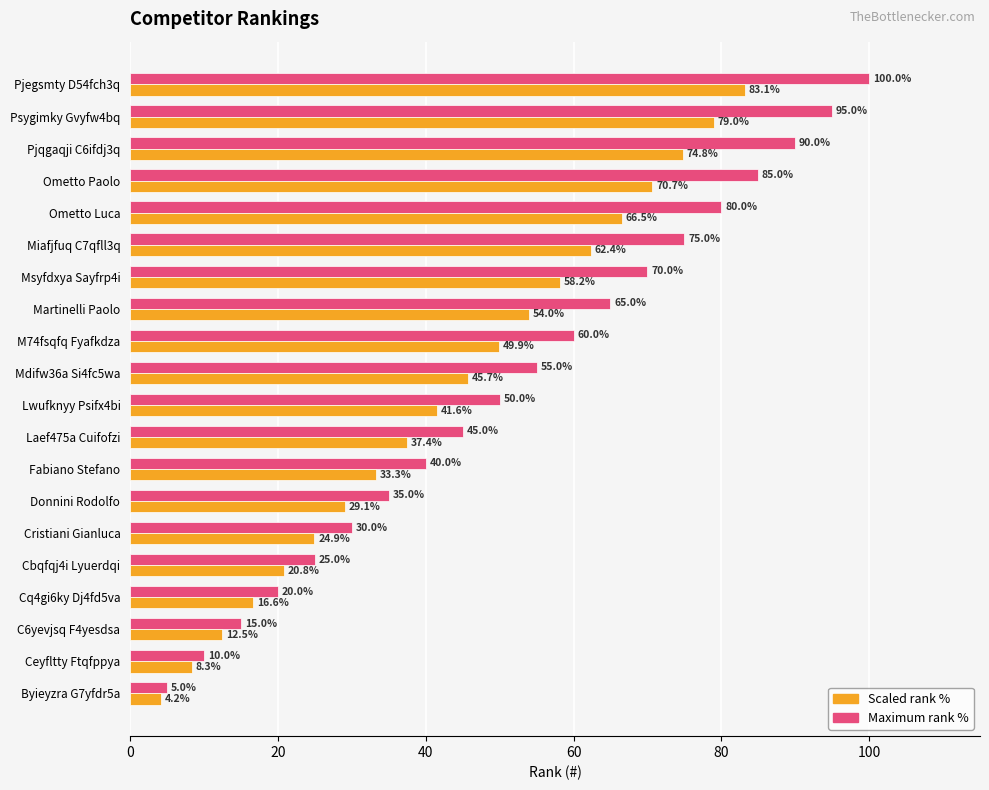

The Maximum rank % series shows 15.0 at C6yevjsq F4yesdsa. True or false?

True